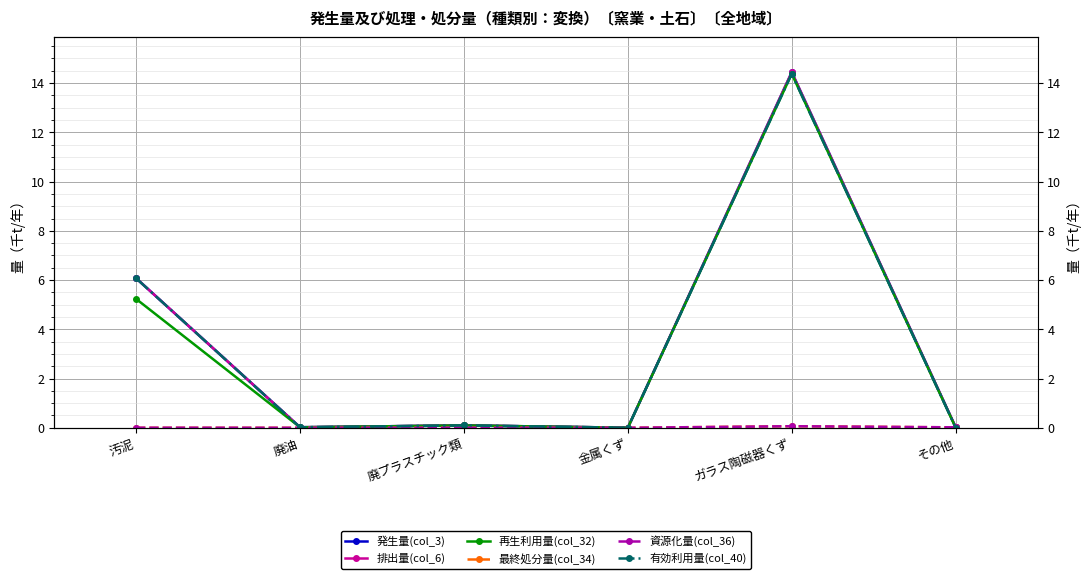

At which label is 有効利用量(col_40) closest to 7?

汚泥